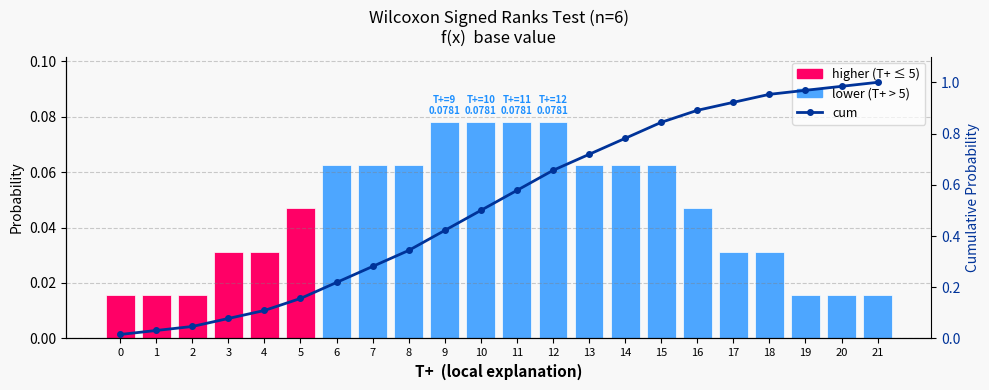

At which category is the sum across all series the highest?

21